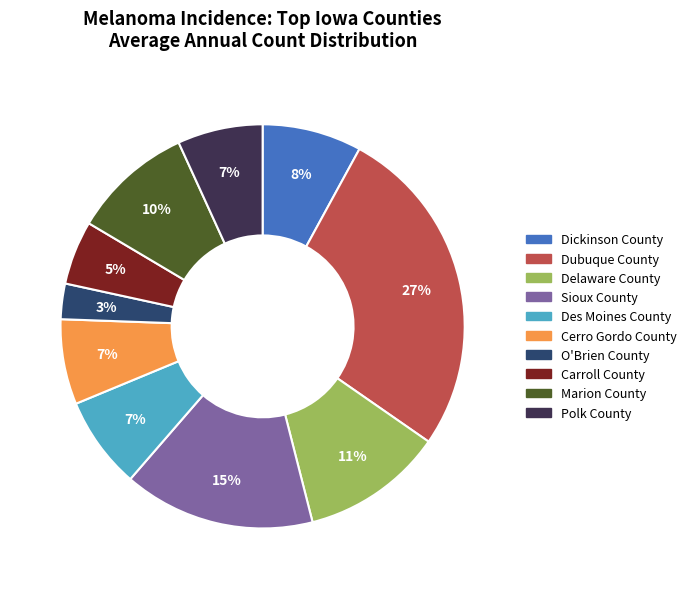

Is Carroll County the majority of the pie?

No